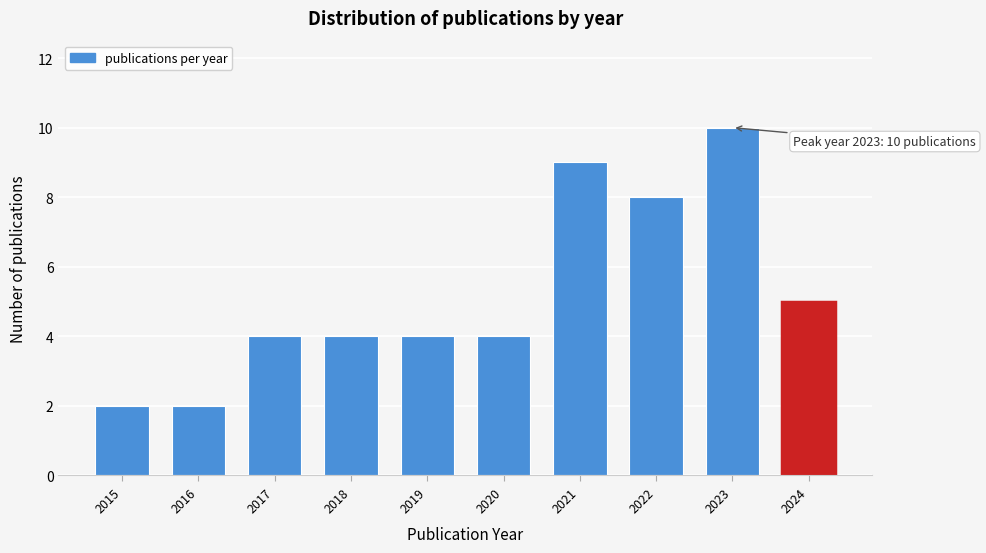

Reading right to left, transcribe all the data shown in this chart.

2024=5	2023=10	2022=8	2021=9	2020=4	2019=4	2018=4	2017=4	2016=2	2015=2